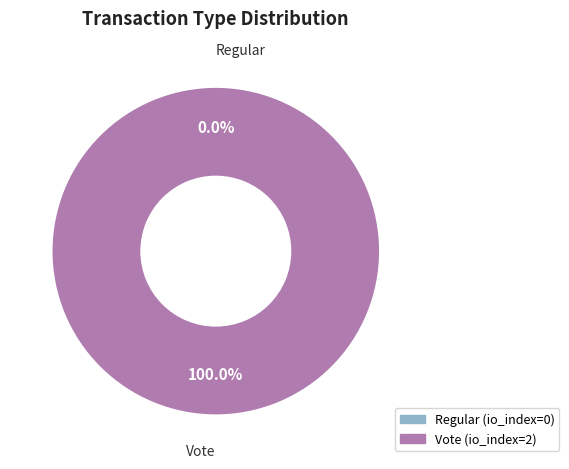

How many segments does this pie chart have?

2